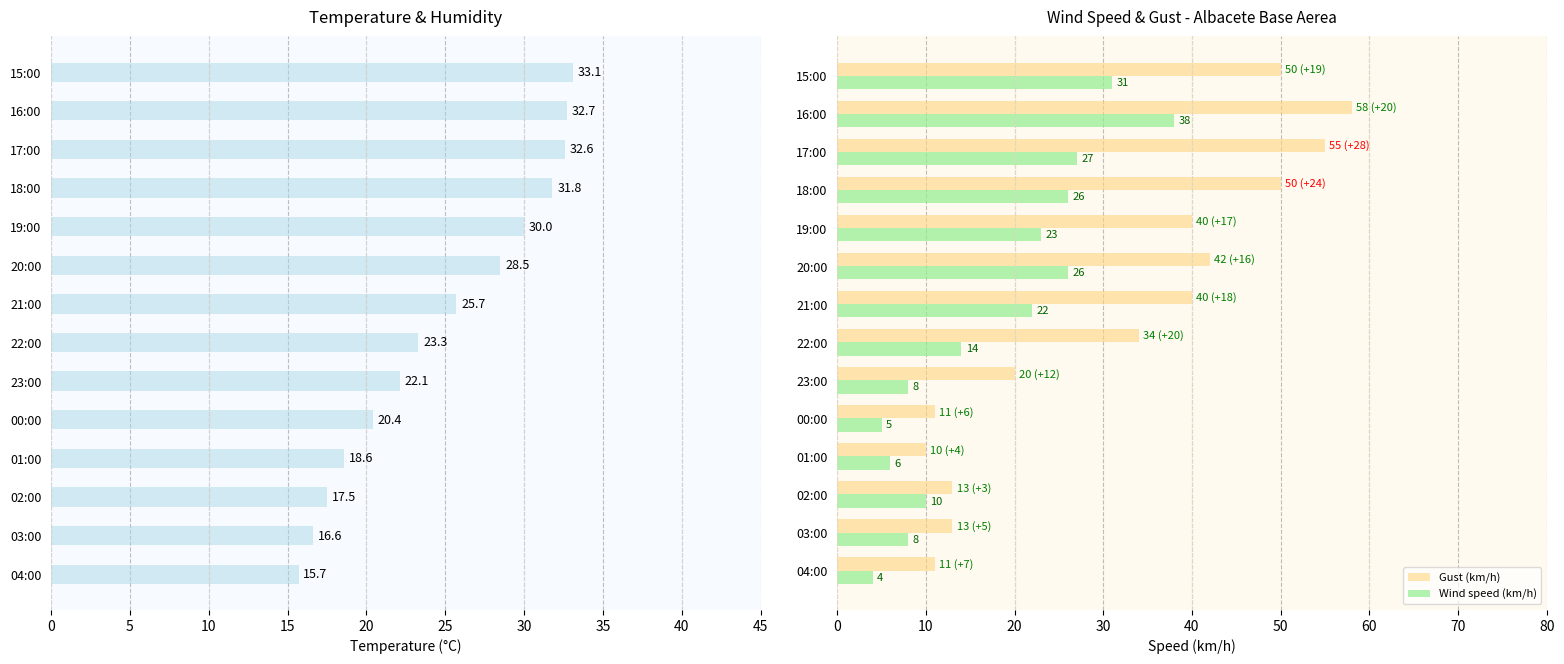

What is the sum of all Wind speed (km/h) values?

248